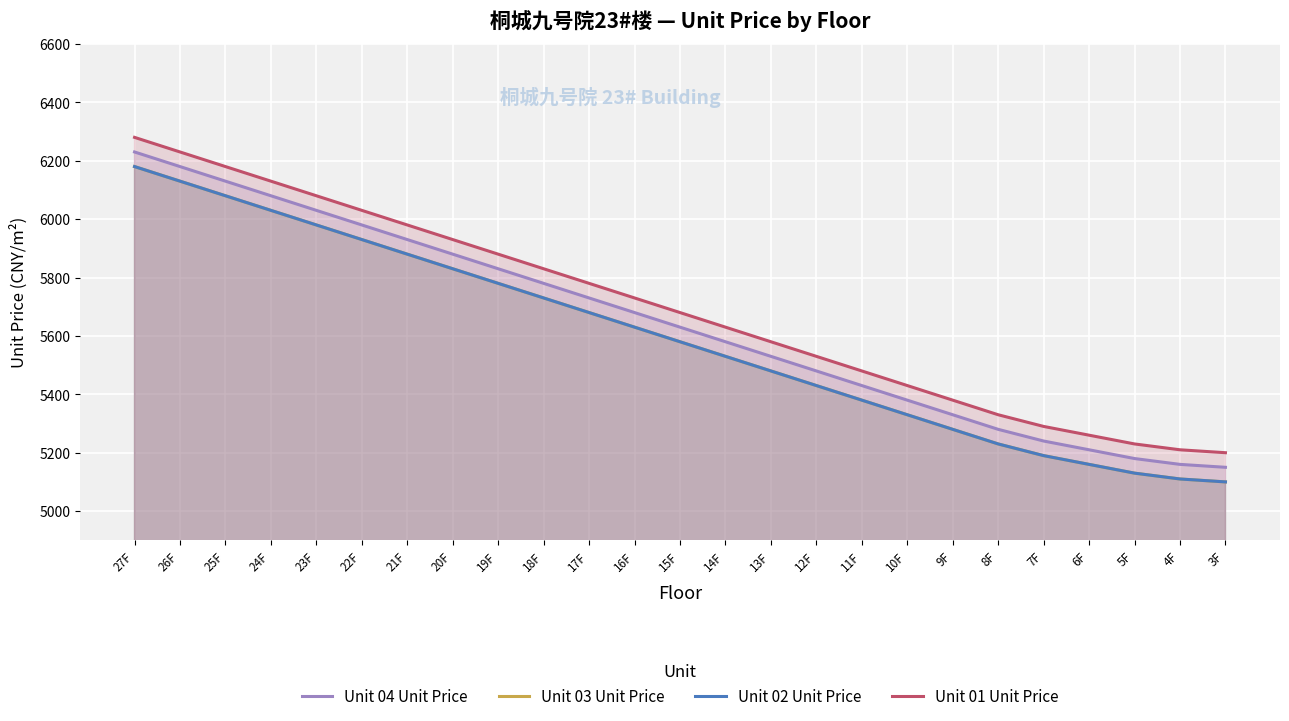

Which has a higher value, 26F or 16F?

26F